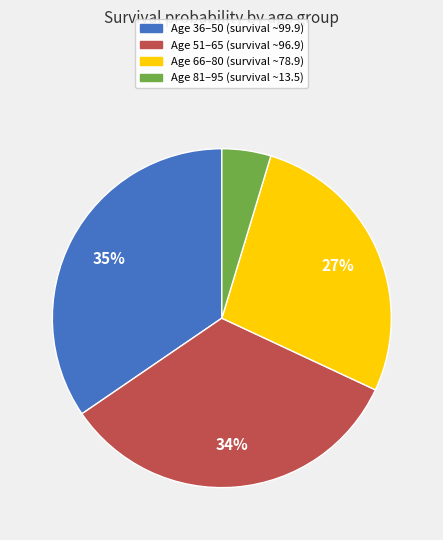

The Age 51–65 (survival ~96.9) slice represents 34% of the pie. True or false?

True